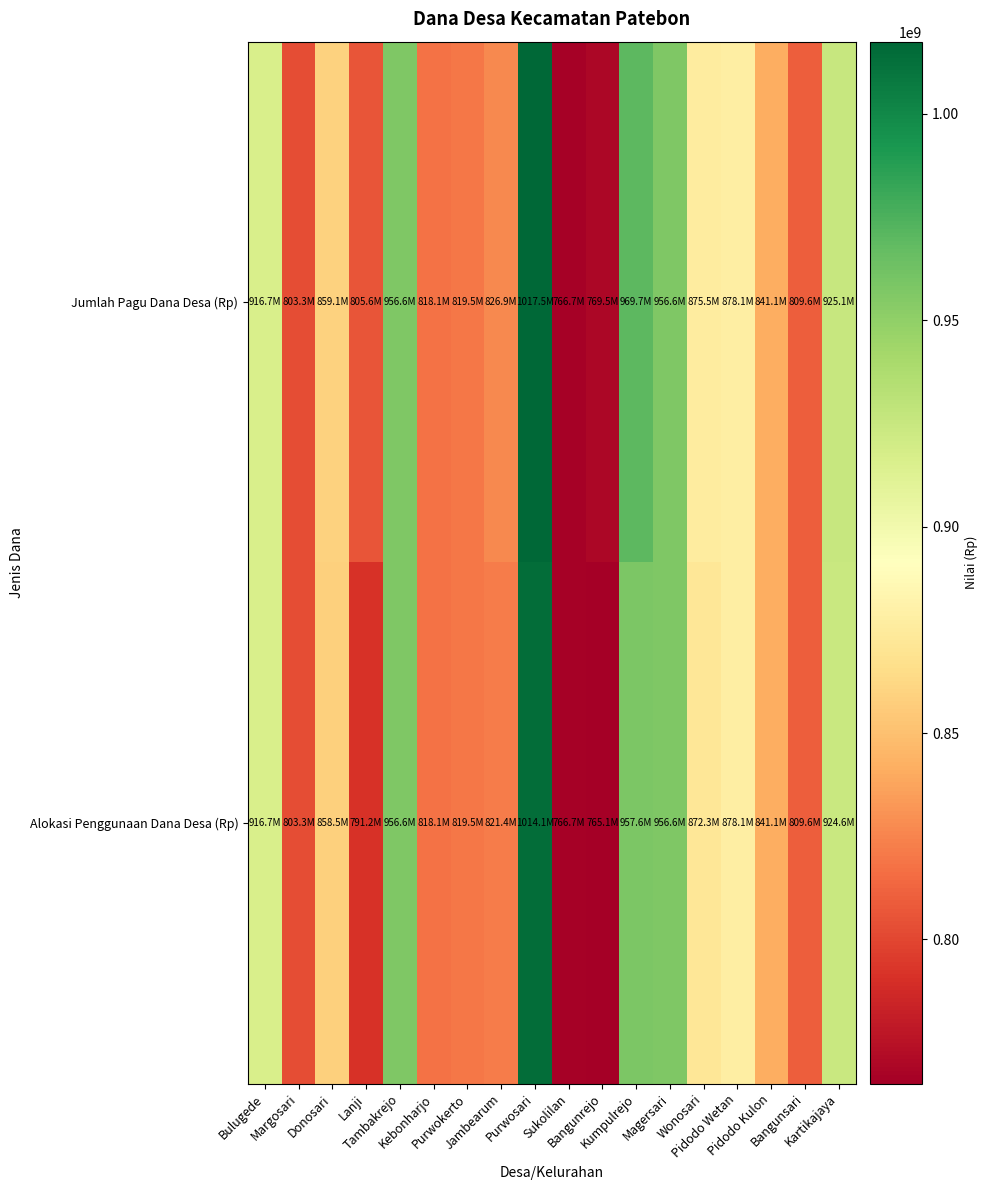

Which series has the widest spread of values?

Jumlah Pagu Dana Desa (Rp)